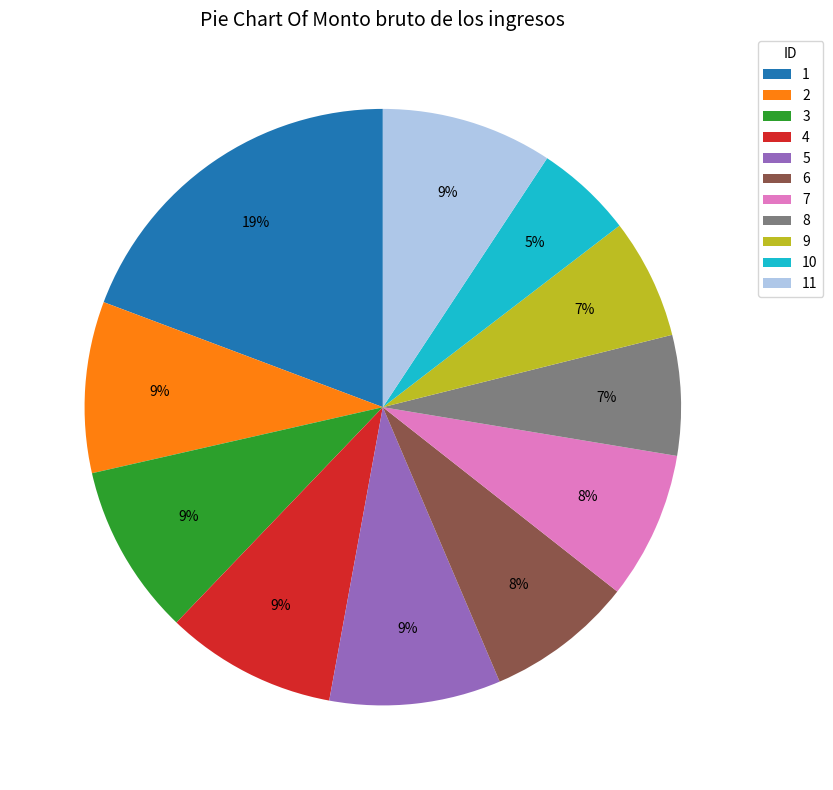

To the nearest percent, what is the difference between the largest and smallest slice percentages?

14%